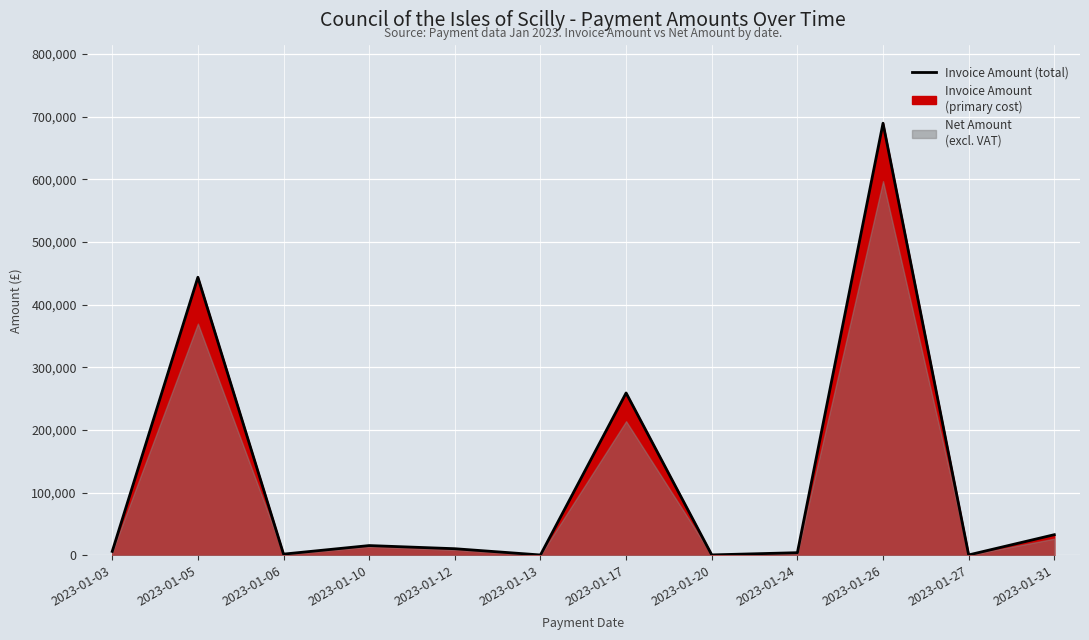

Reading left to right, transcribe all the data shown in this chart.

2023-01-03=6271.3	2023-01-05=443673.3	2023-01-06=1907.7	2023-01-10=15552.0	2023-01-12=10524.1	2023-01-13=531.4	2023-01-17=259038.7	2023-01-20=654.6	2023-01-24=4194.0	2023-01-26=689484.0	2023-01-27=606.0	2023-01-31=32893.4